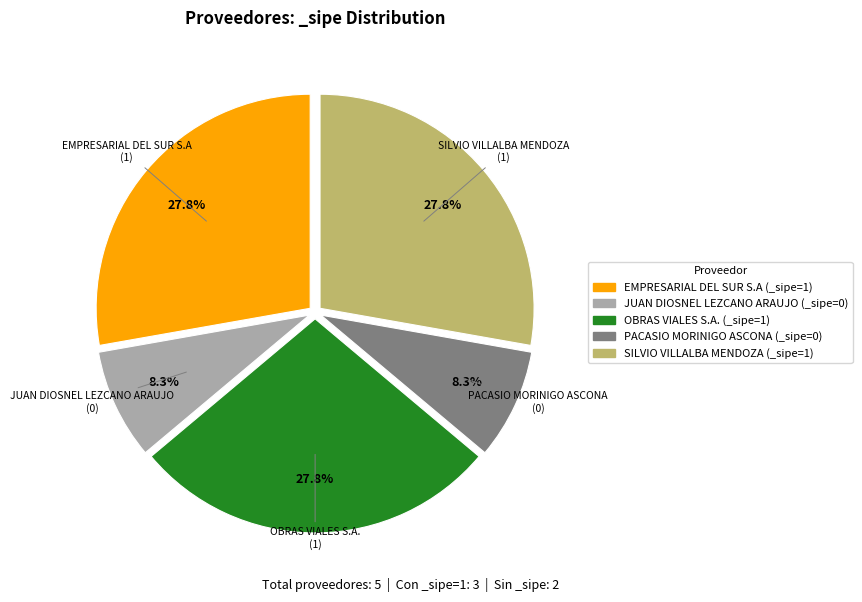

How many segments does this pie chart have?

5